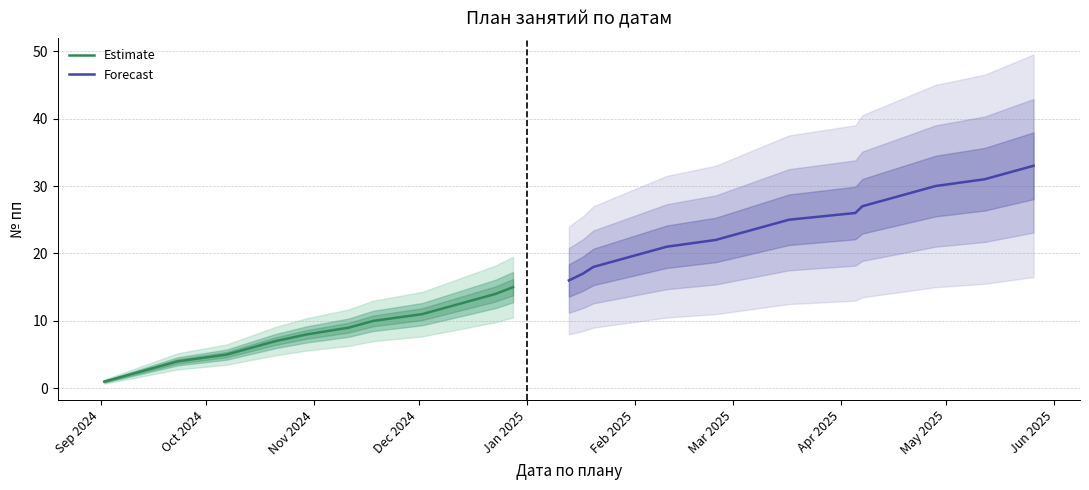

What is the approximate value at 2025-01-27, to the nearest 5?

20